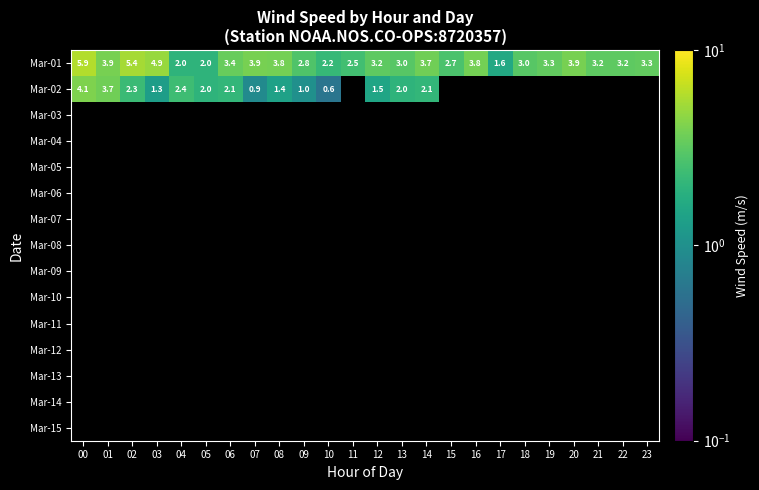

Where does the Mar-01 series first go above 3?

00